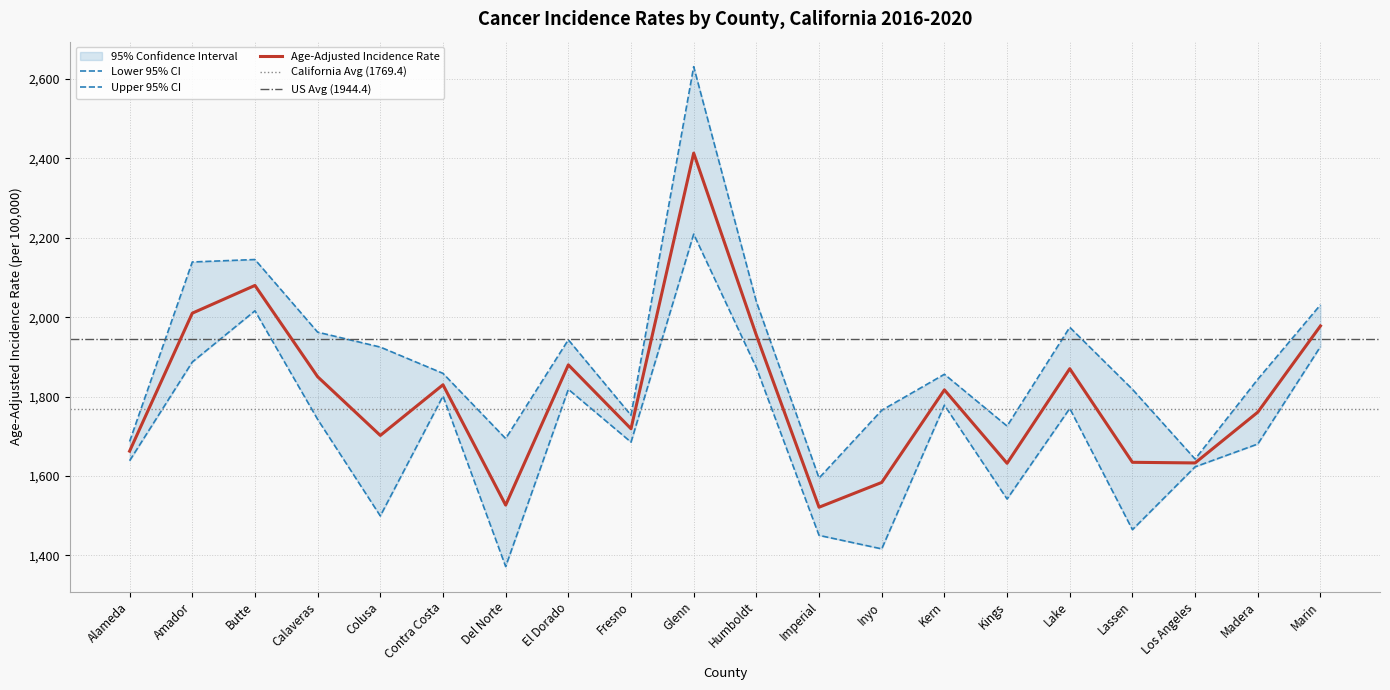

Is it true that Lower 95% CI equals 1925.9 at Marin?

True